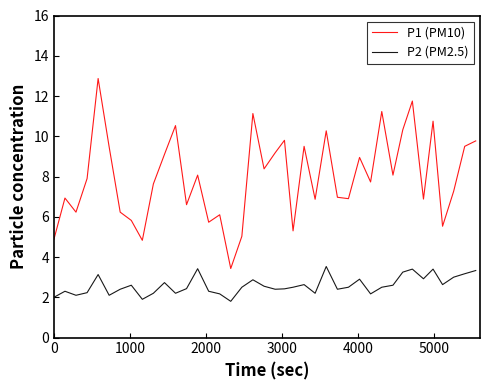

Rank the series by their maximum value, from highest to lowest.

P1 (PM10), P2 (PM2.5)